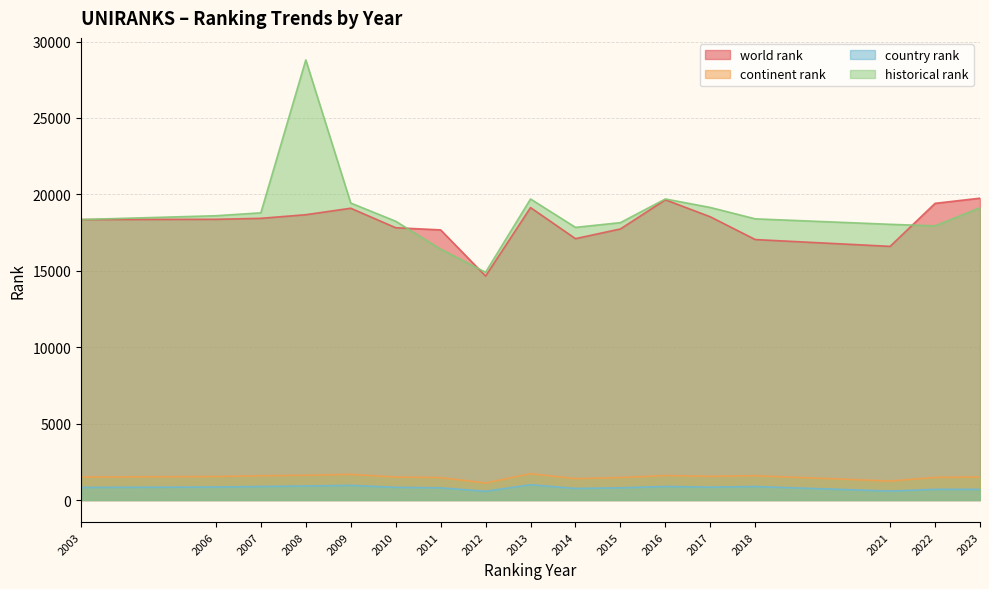

What are all the series names shown in the legend?

world rank, continent rank, country rank, historical rank